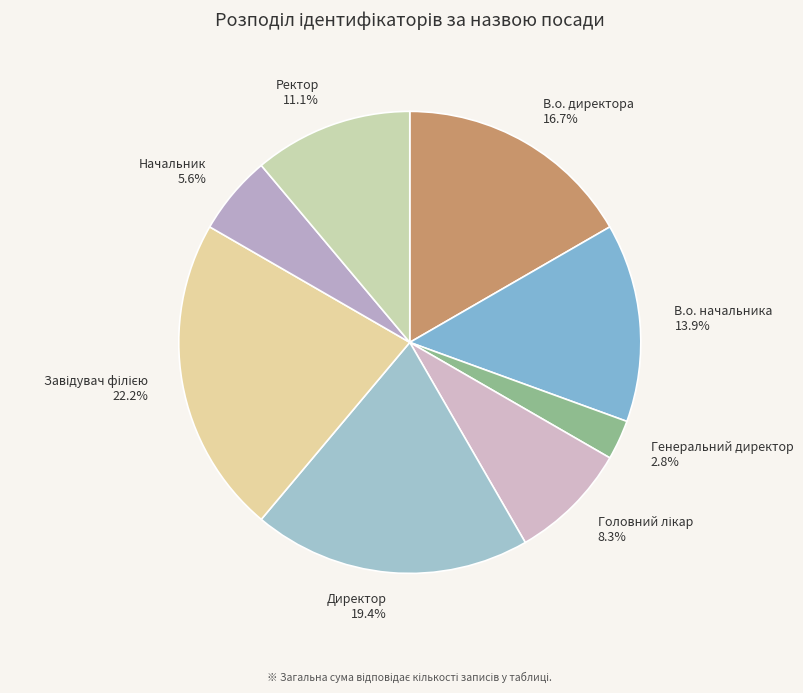

To the nearest percent, what percentage of the pie is Генеральний директор?

3%